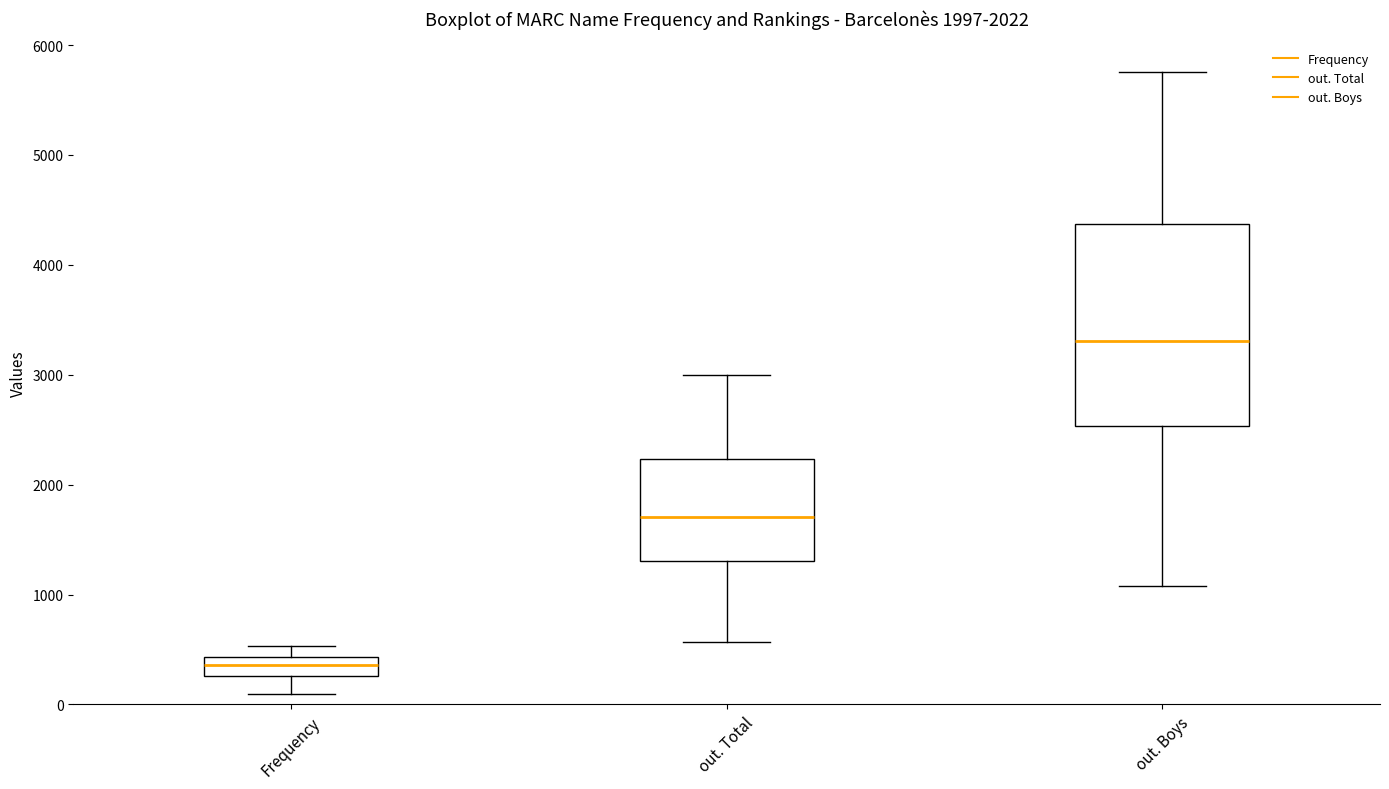

Where does the lower whisker of the box for out. Boys end on the y-axis? The values are not printed on the chart, so give them approximately, as read against the axis.

1100